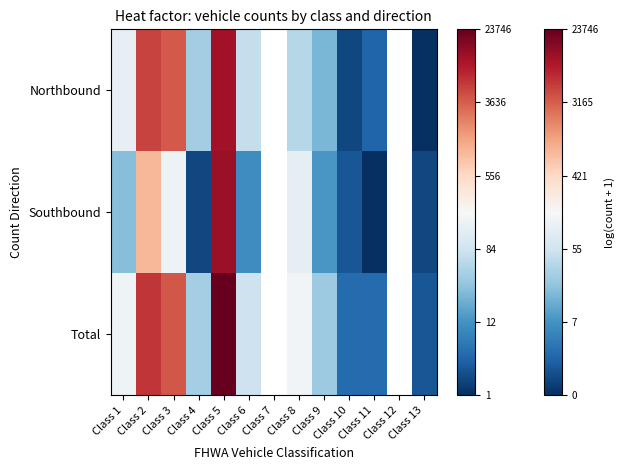

What is the difference between the maximum and second lowest values in the Total series?

10.1